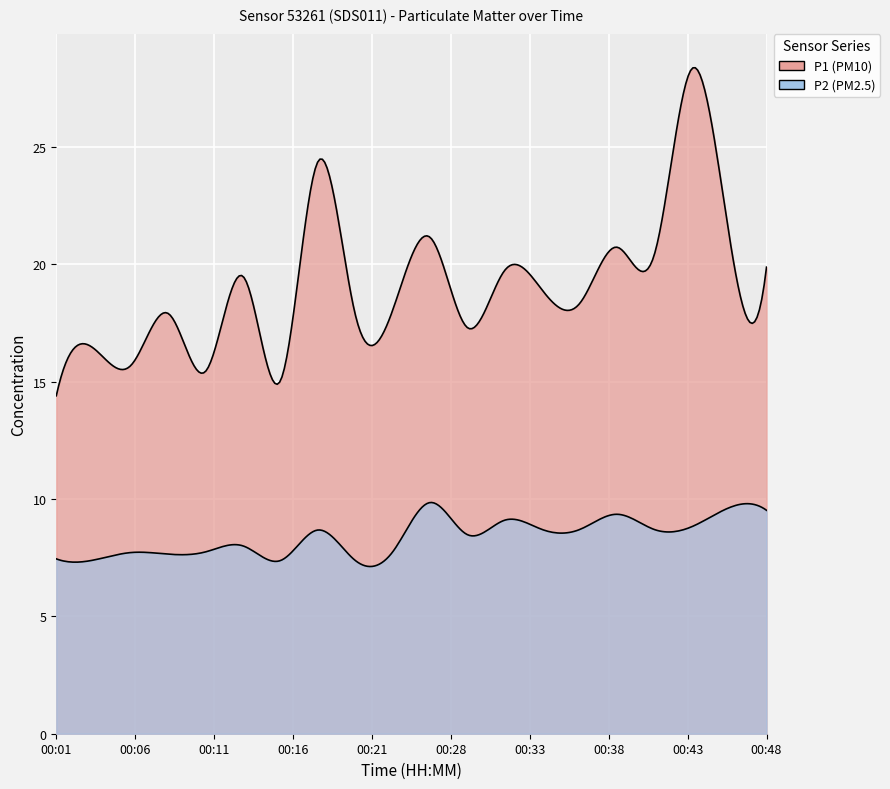

Which series has the largest total across all categories?

P1